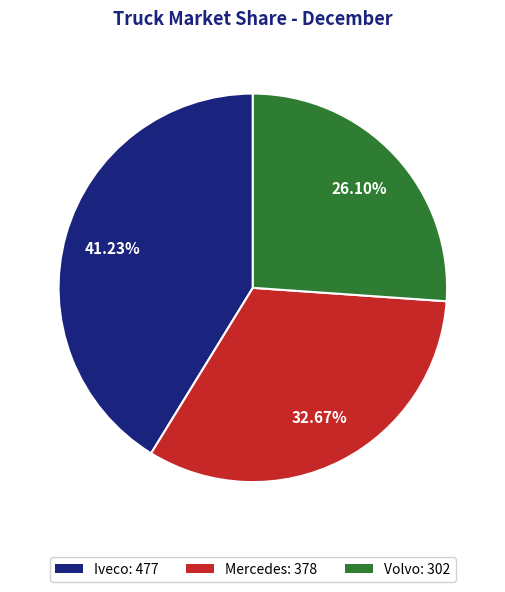

To the nearest percent, what is the combined percentage of Mercedes and Volvo?

59%